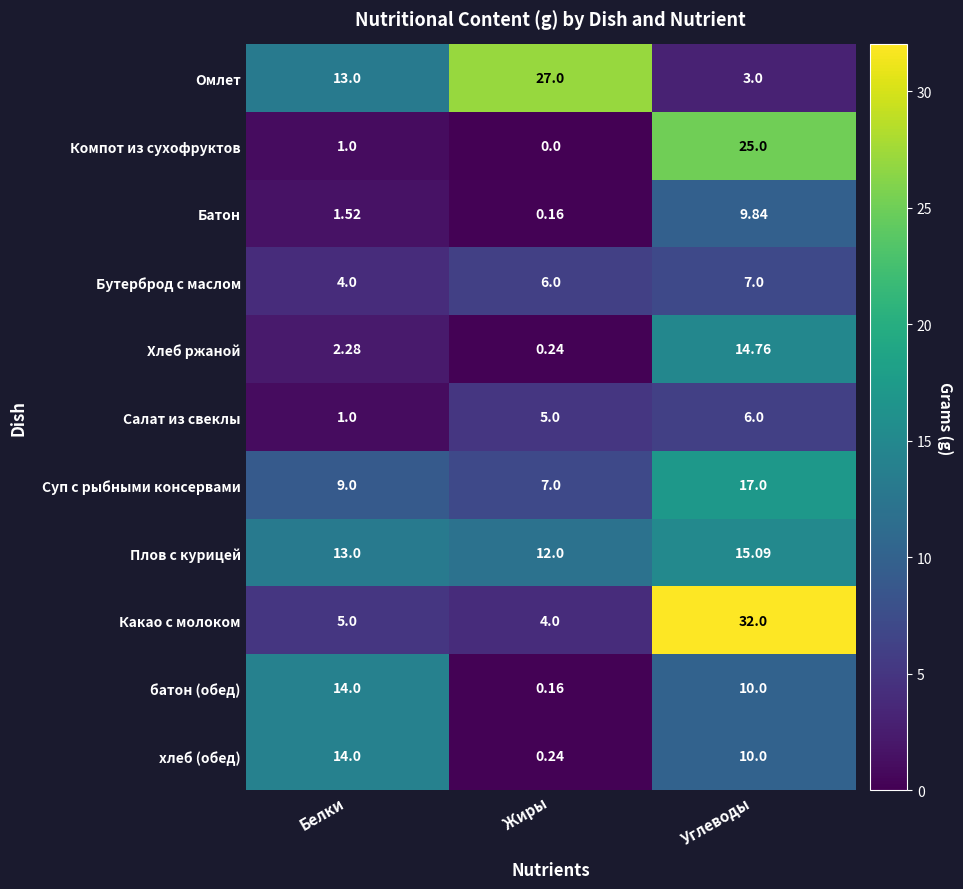

Which series changed the most between Жиры and Углеводы?

Какао с молоком